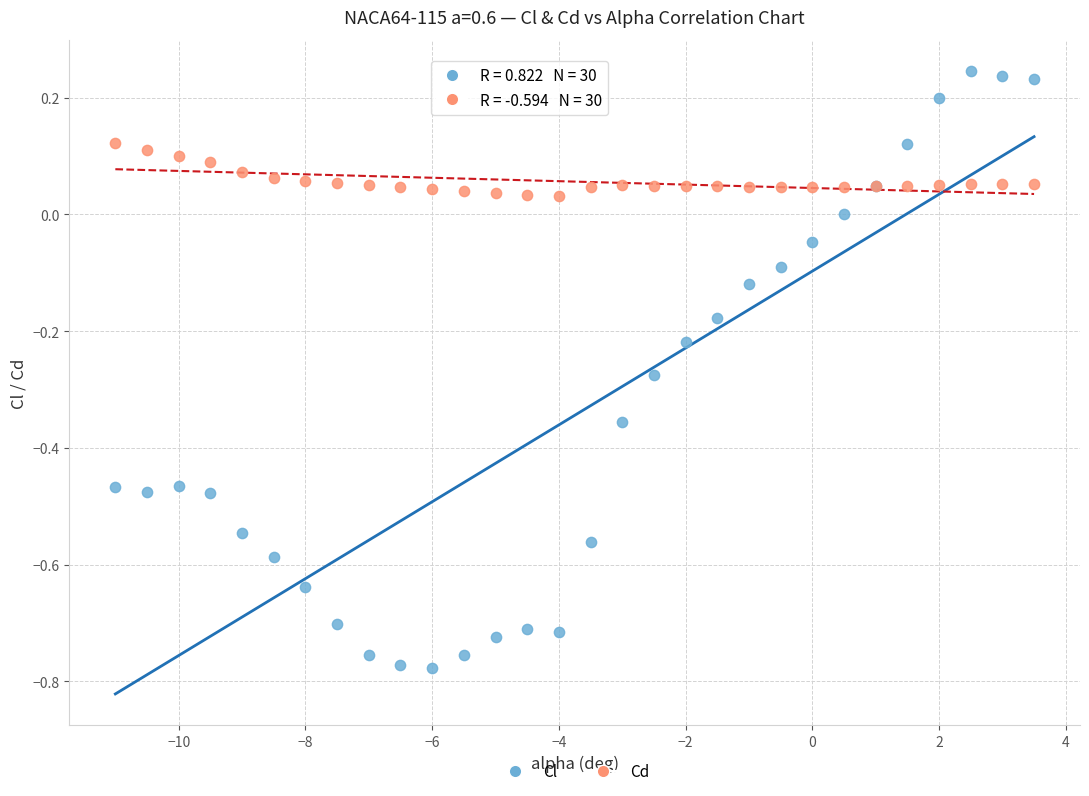

What is the X range (max minus min) for the scatter plot?

14.5